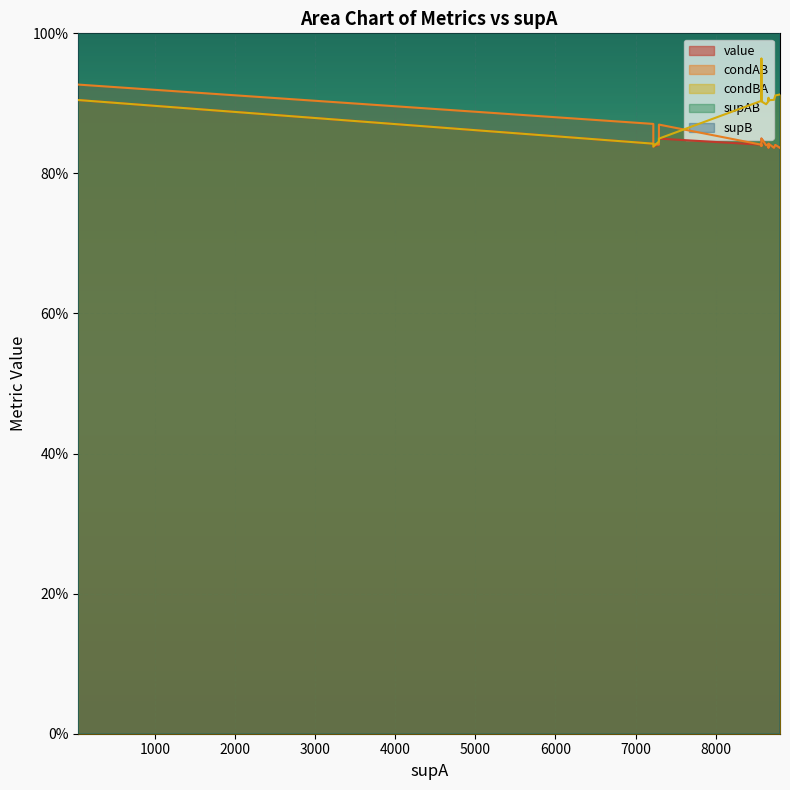

True or false: condBA has a value of 1.2 at 6.

False